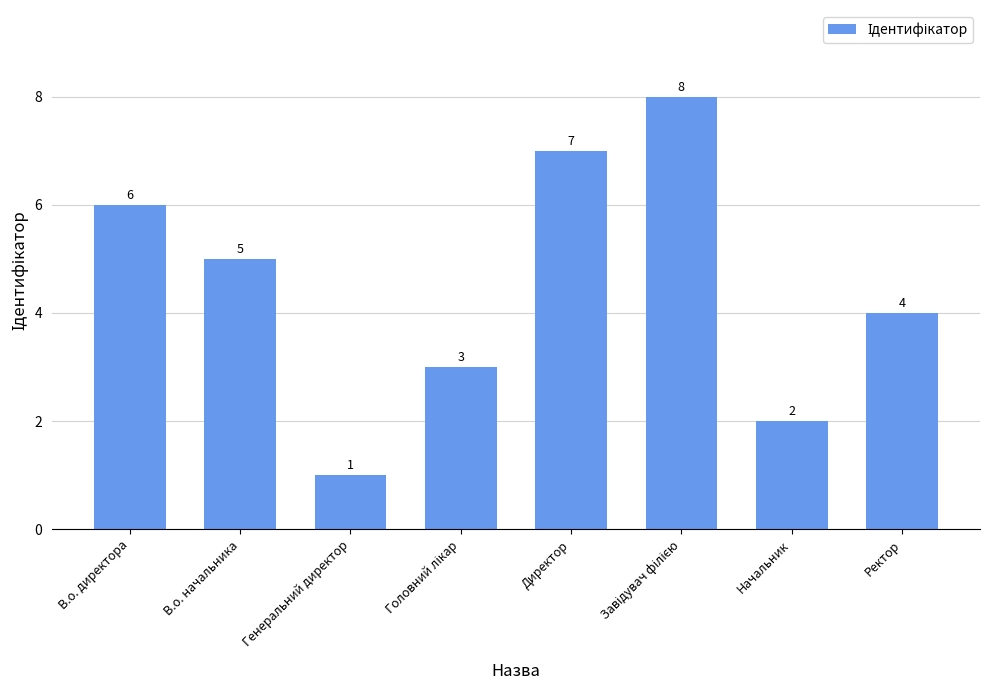

At which category does the chart reach its minimum across all series?

Генеральний директор